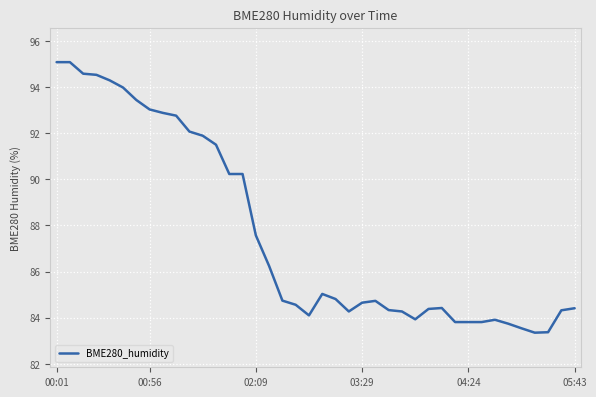

What is the difference between the maximum and minimum values?

11.7